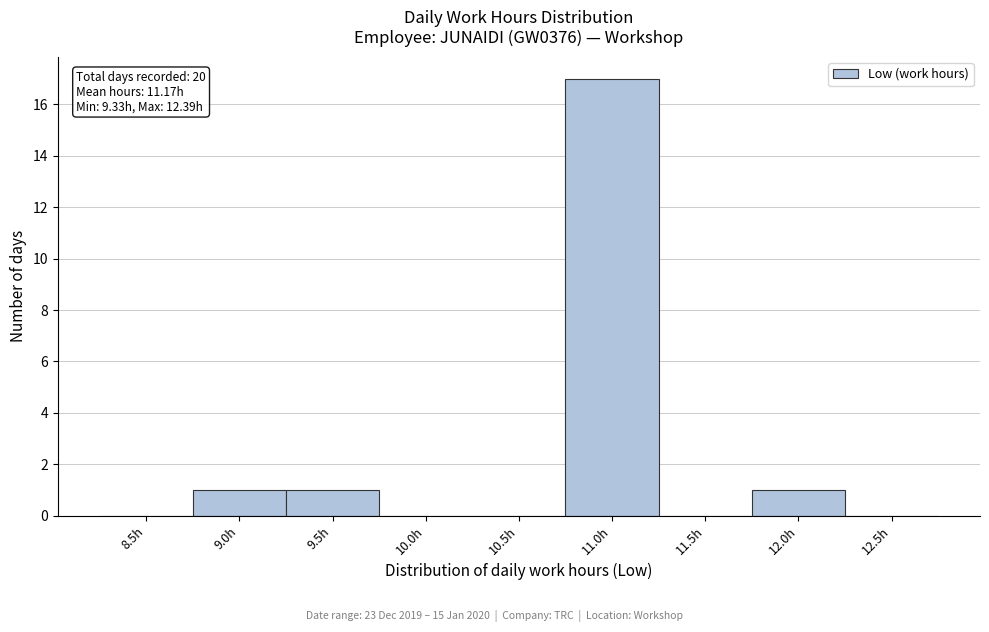

Reading left to right, transcribe all the data shown in this chart.

8.5h=0	9.0h=1	9.5h=1	10.0h=0	10.5h=0	11.0h=17	11.5h=0	12.0h=1	12.5h=0